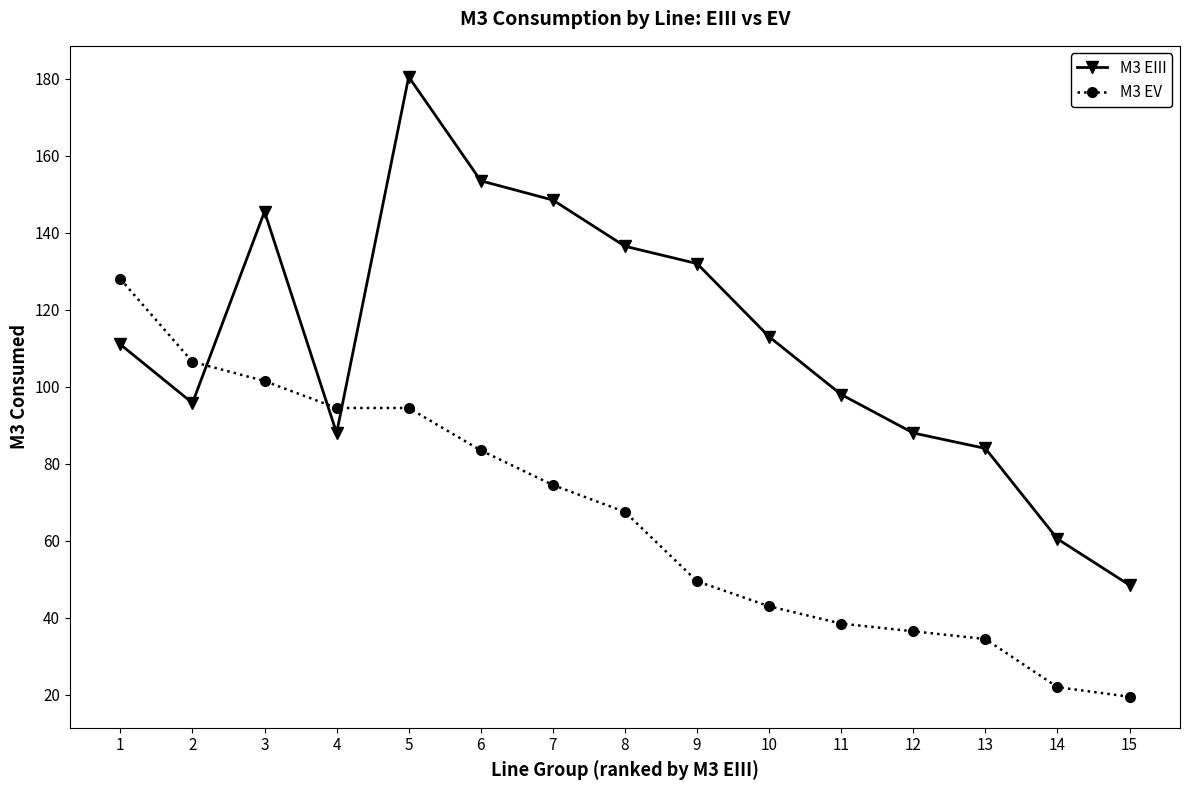

At which category is the sum across all series the highest?

5